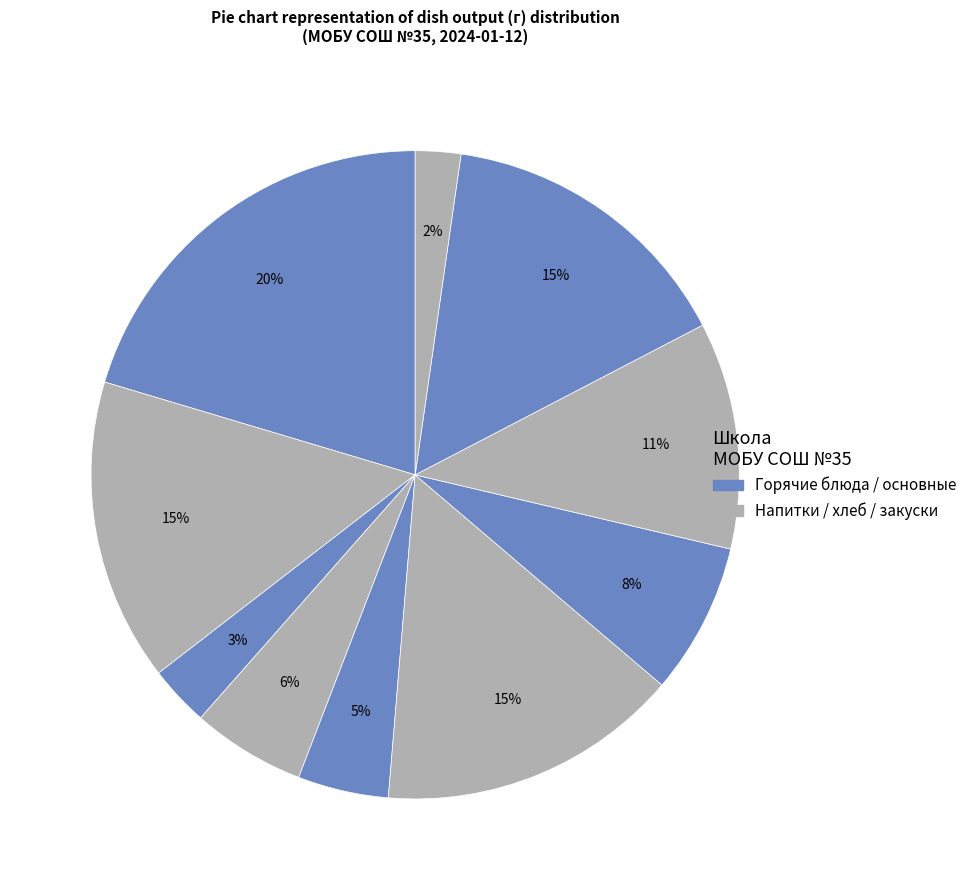

Count the number of slices in the pie.

10